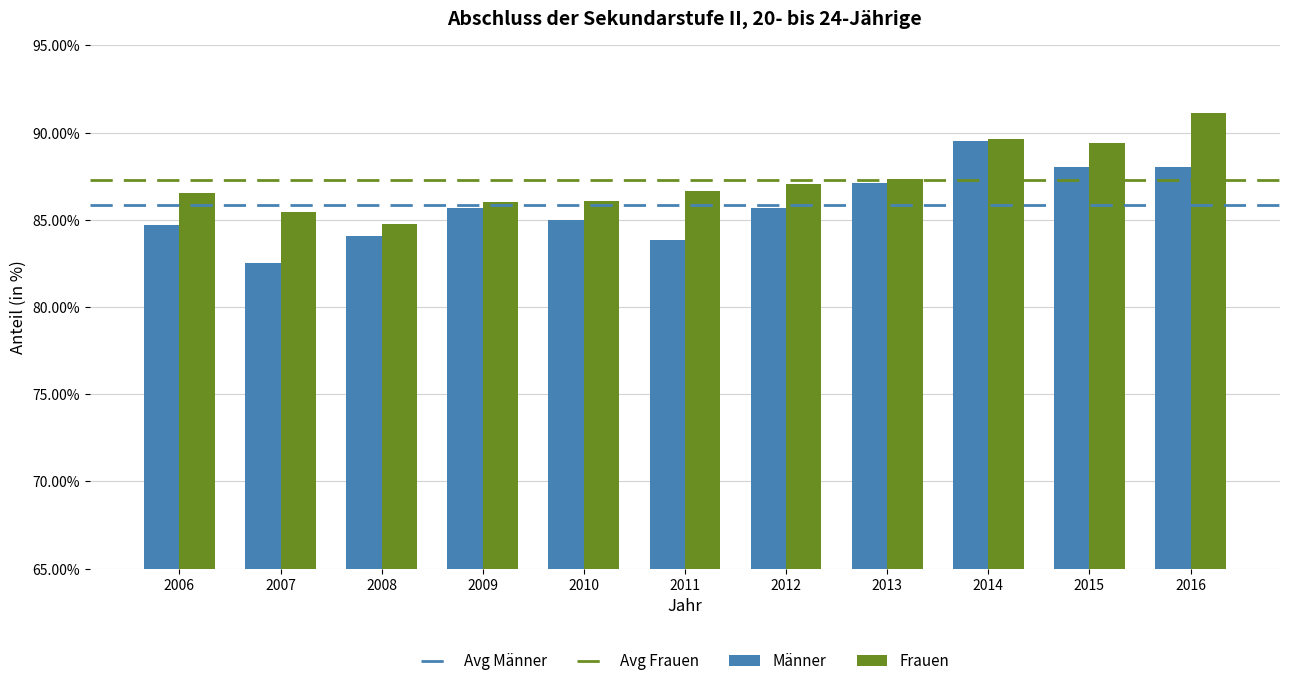

True or false: Frauen has a value of 32.7 at 2016.

False